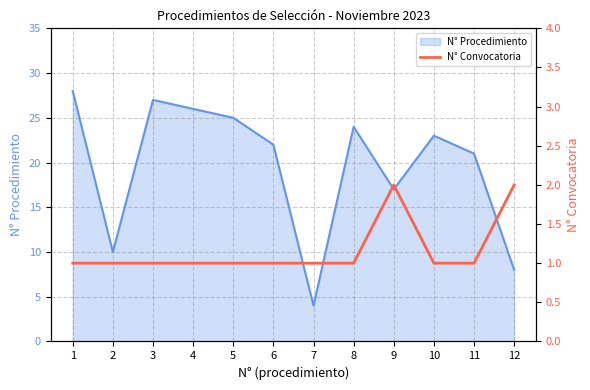

Rank the categories by N° Procedimiento value from highest to lowest.

1, 3, 4, 5, 8, 10, 6, 11, 9, 2, 12, 7